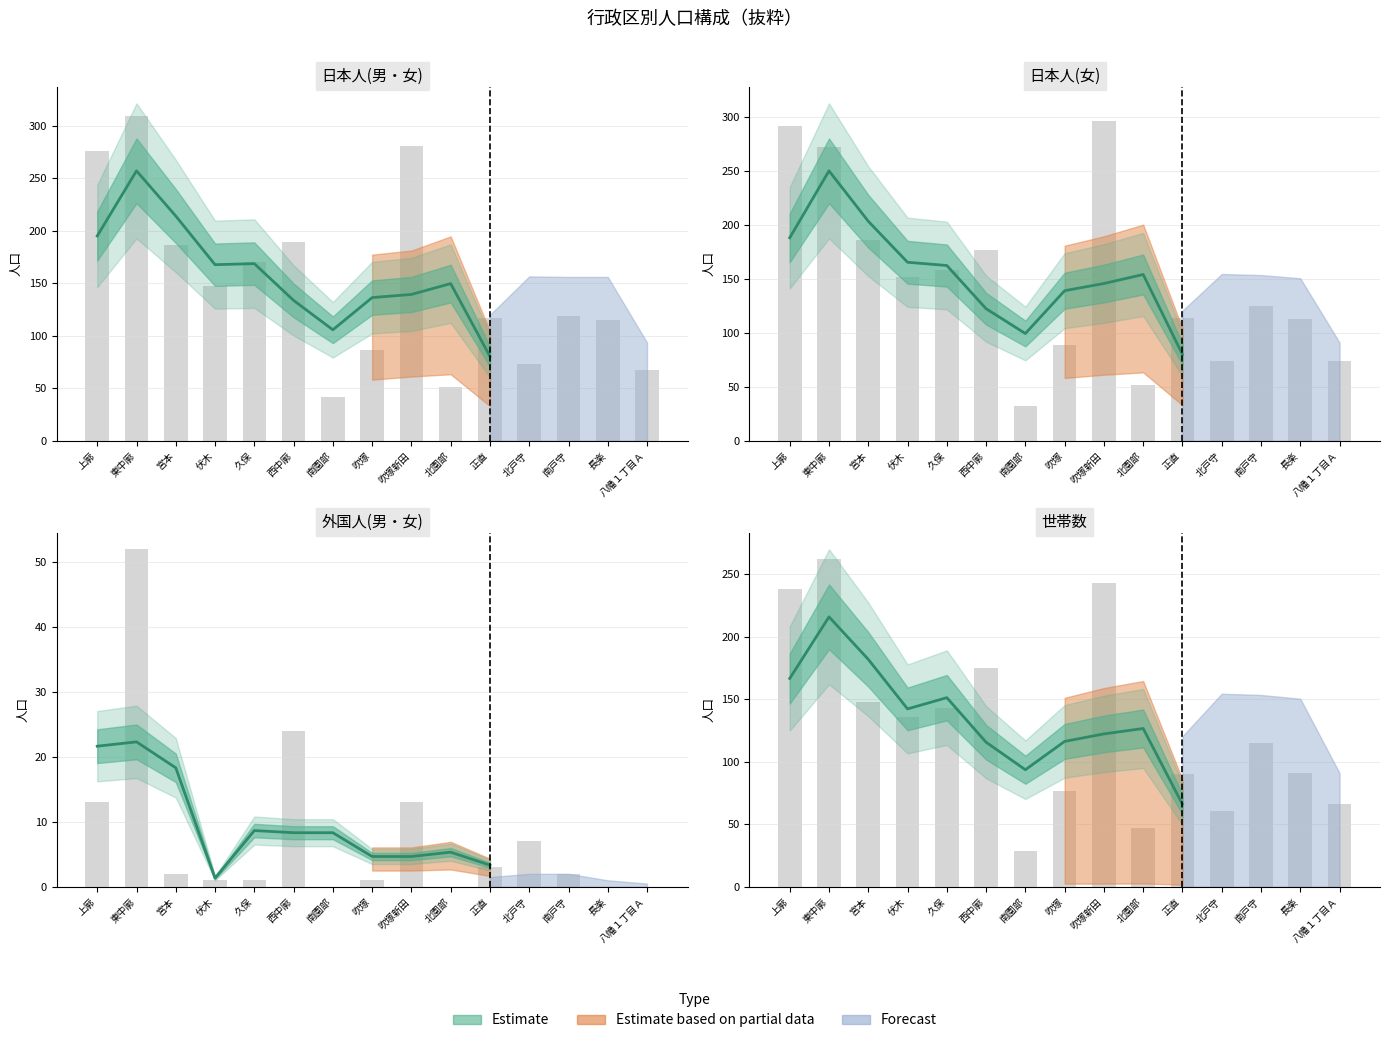

What is the label of the 11th bar from the right?

久保